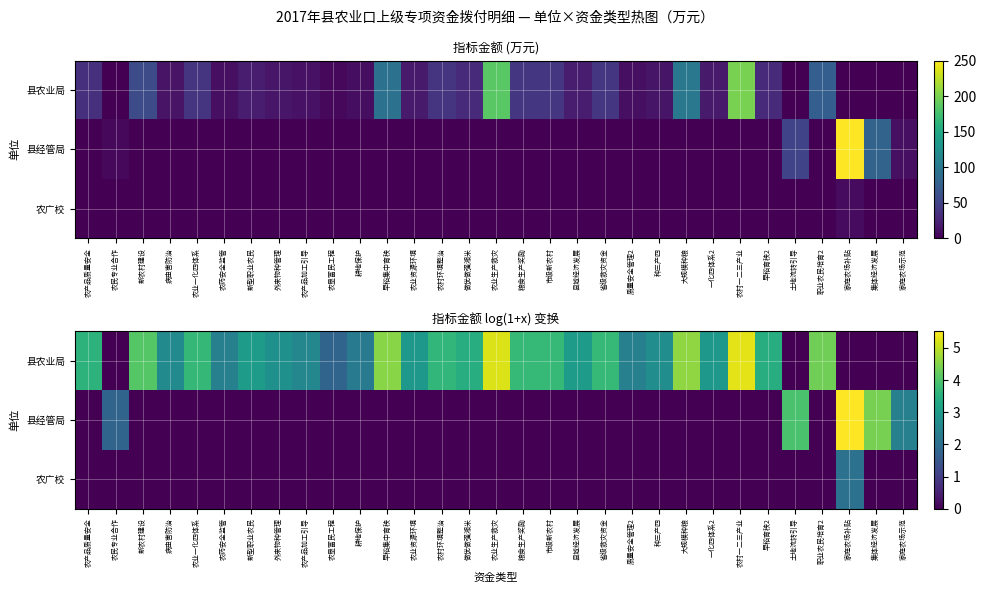

What is the spread (max minus min) of values at 农业资源环境?

2.9